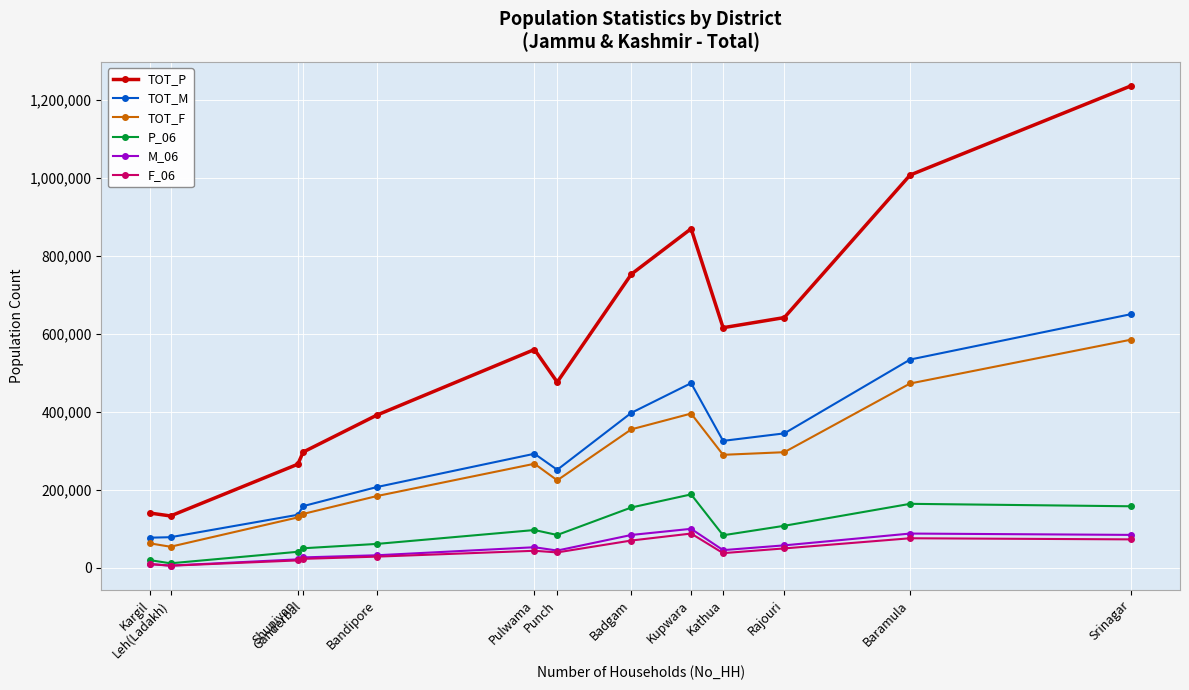

What is the highest value of the TOT_F series?

585705